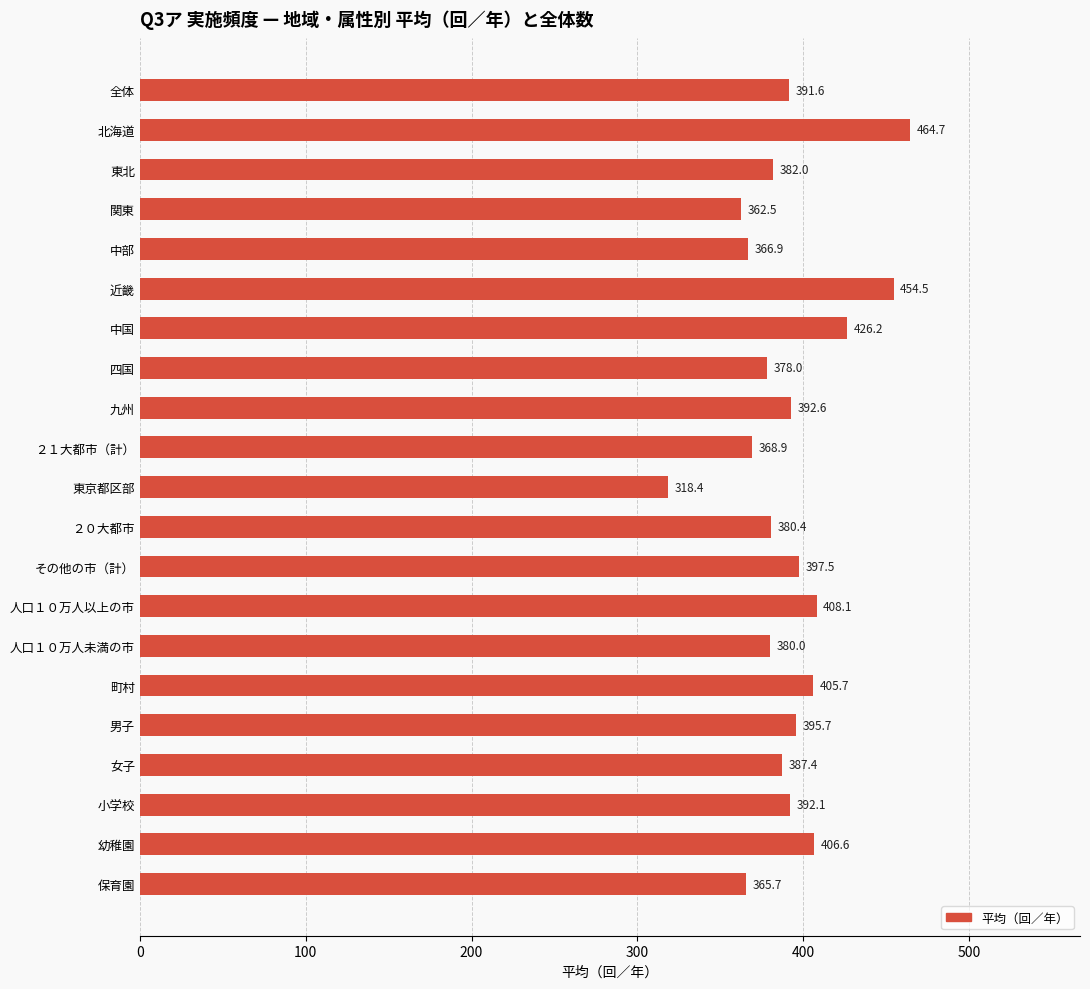

What is the sum of all values?

8225.5